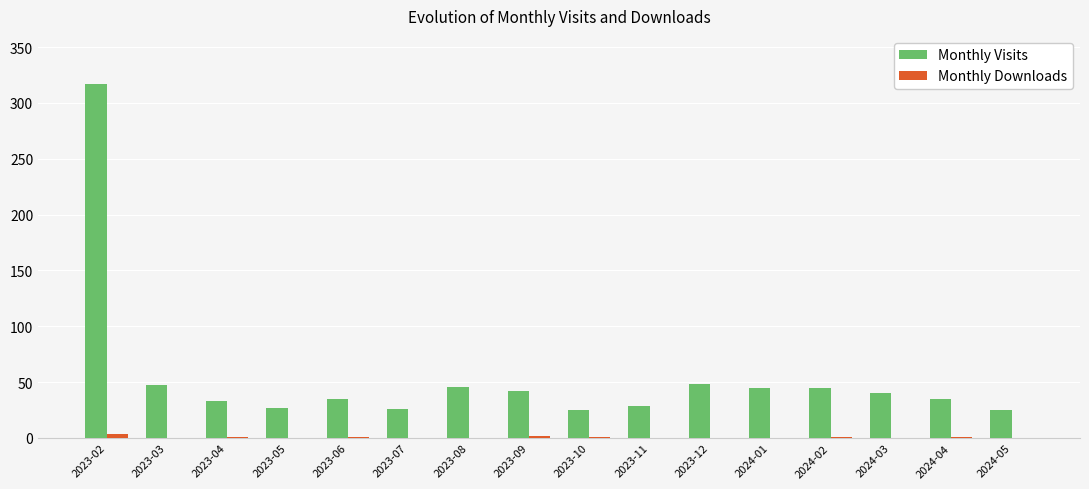

What is the total value across all series at 2023-05?

27